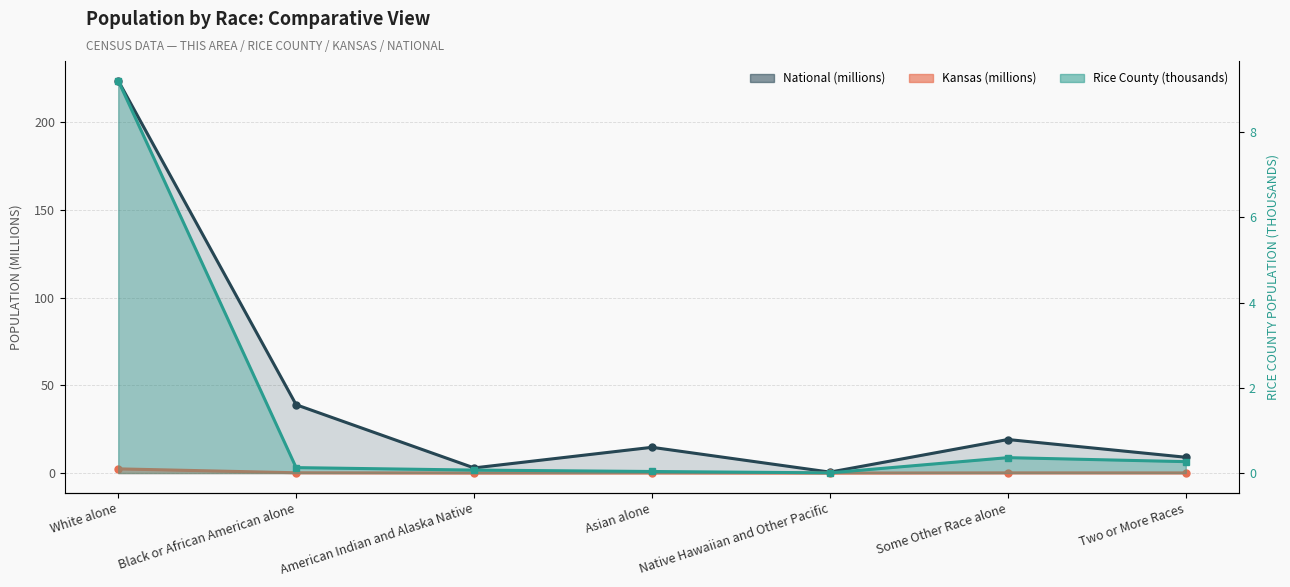

Where is This Area nearest to the value 4?

Some Other Race alone